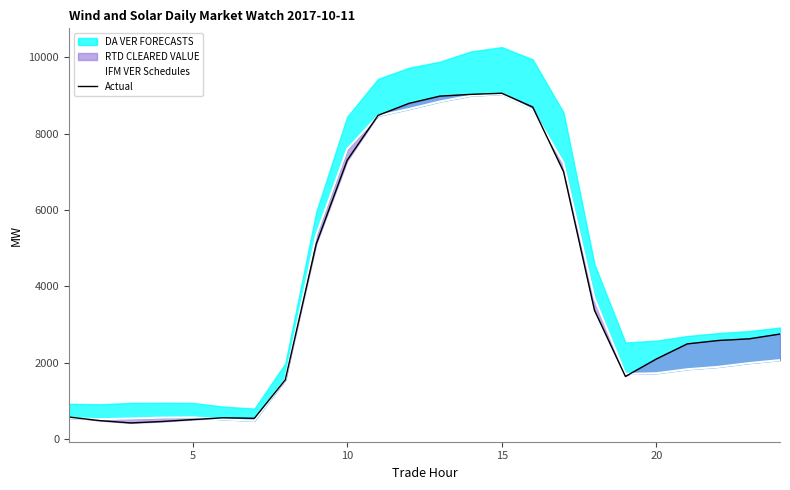

What is the maximum value for Actual?

9056.2